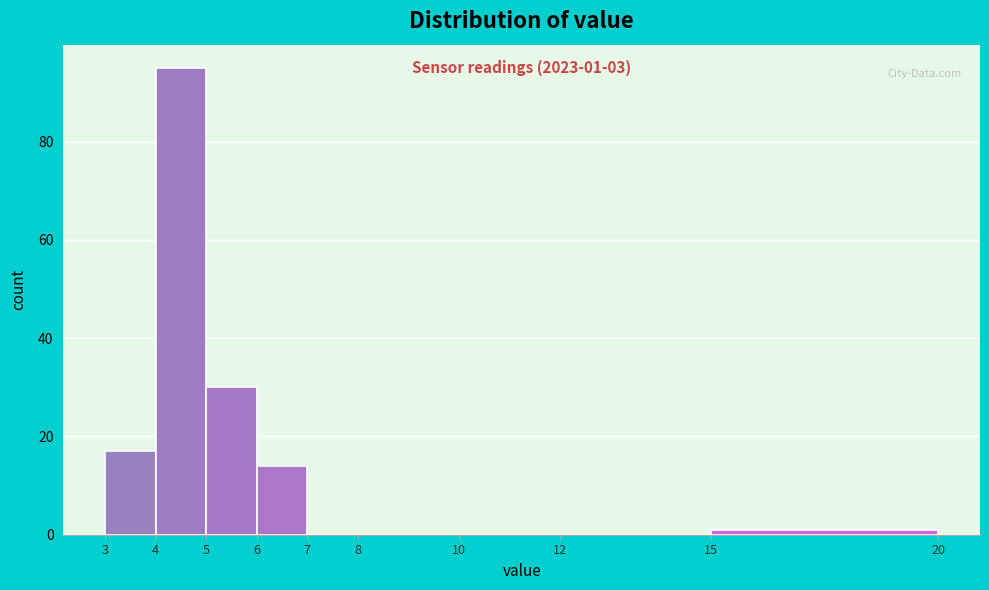

Reading left to right, list all the values displayed in this chart.

3=17	4=95	5=30	6=14	7=0	8=0	10=0	12=0	15=1